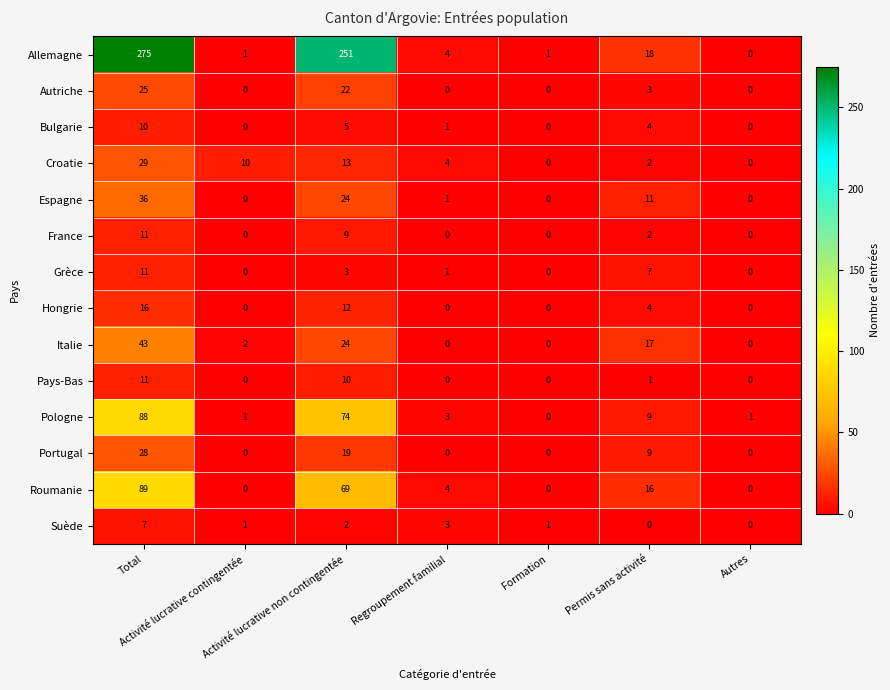

How many categories are shown in the chart?

7